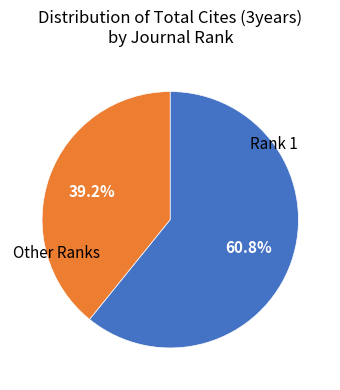

Does any single category account for the majority?

Yes